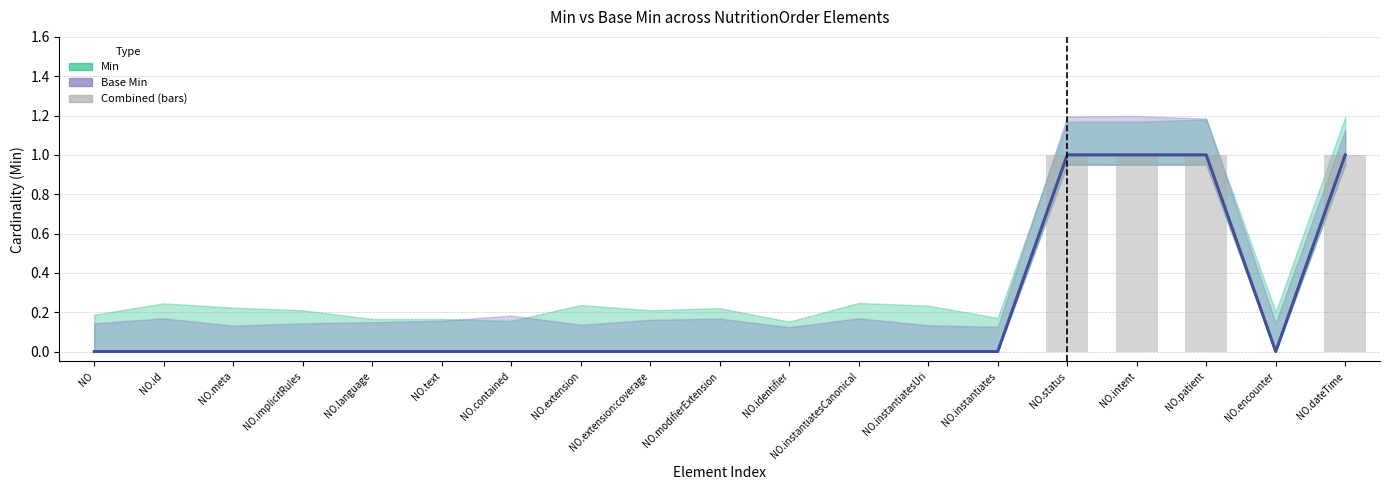

Rank the categories by Base Min value from highest to lowest.

NO.status, NO.intent, NO.patient, NO.dateTime, NO, NO.id, NO.meta, NO.implicitRules, NO.language, NO.text, NO.contained, NO.extension, NO.extension:coverage, NO.modifierExtension, NO.identifier, NO.instantiatesCanonical, NO.instantiatesUri, NO.instantiates, NO.encounter